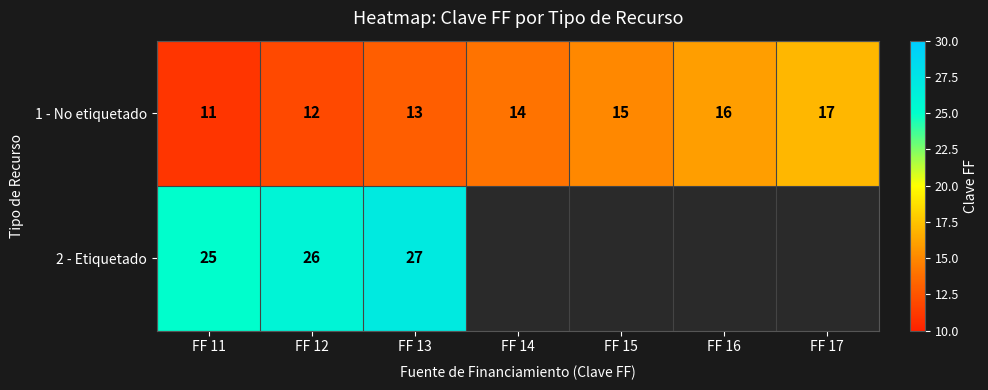

True or false: 2 - Etiquetado has a value of 25 at FF 11.

True